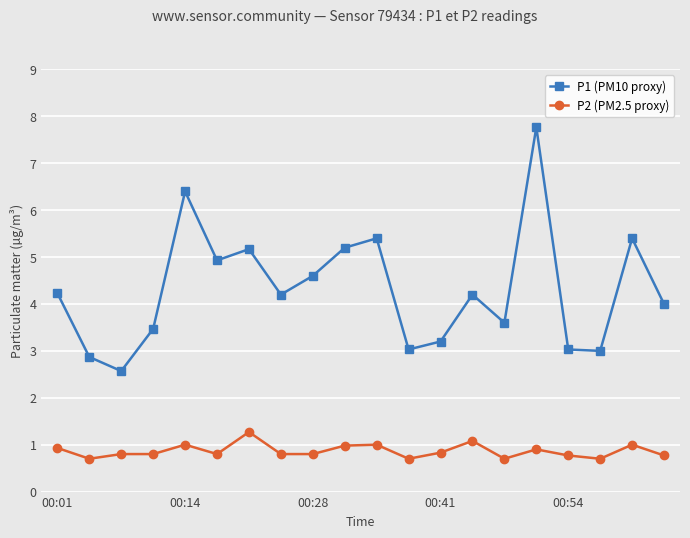

How many lines are shown in the chart?

2